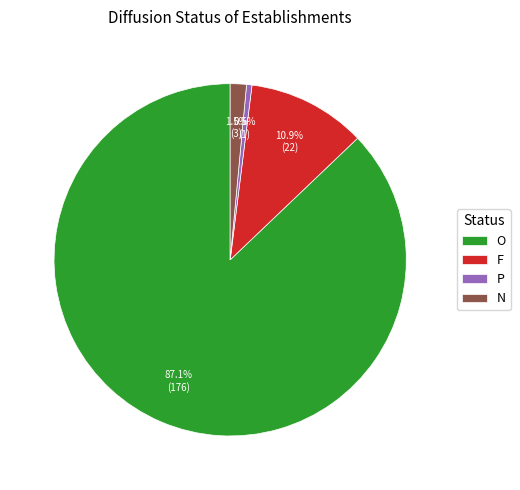

Is it true that F is 1% of the pie?

False